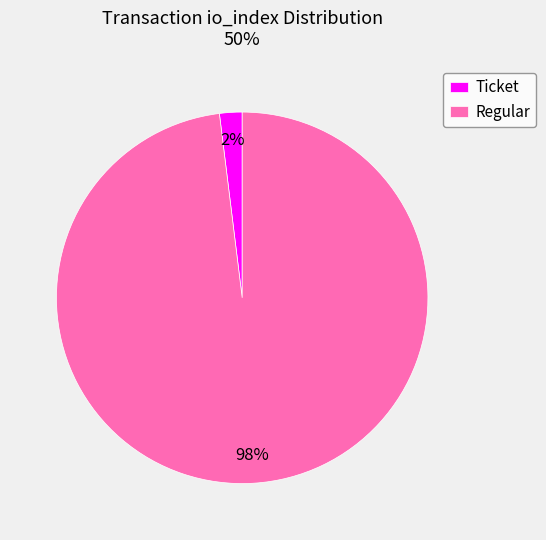

Is there a majority slice in this chart?

Yes